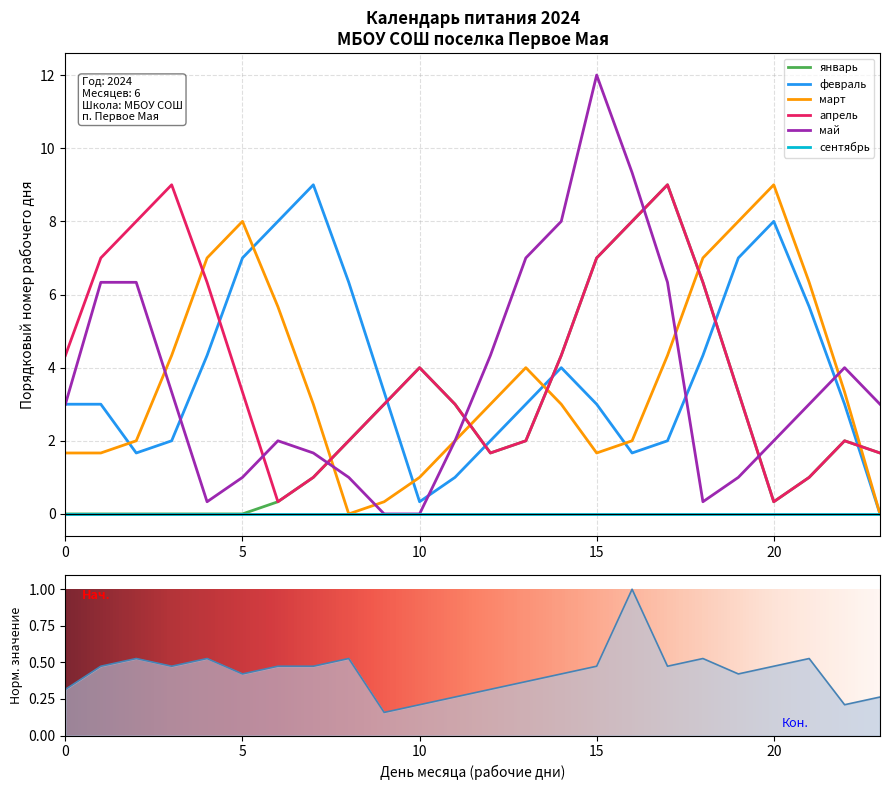

Does the chart display data point markers on the line(s)?

No